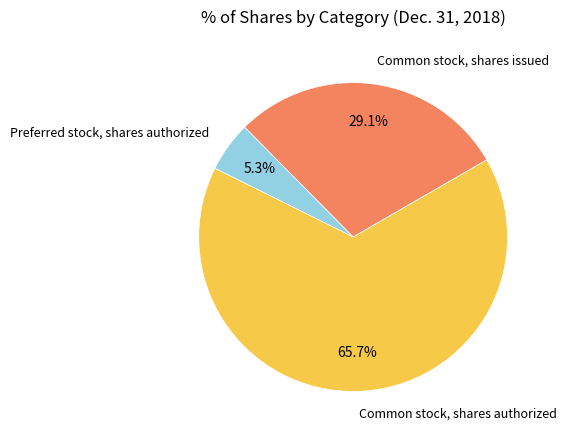

True or false: Preferred stock, shares authorized accounts for 5% of the total.

True